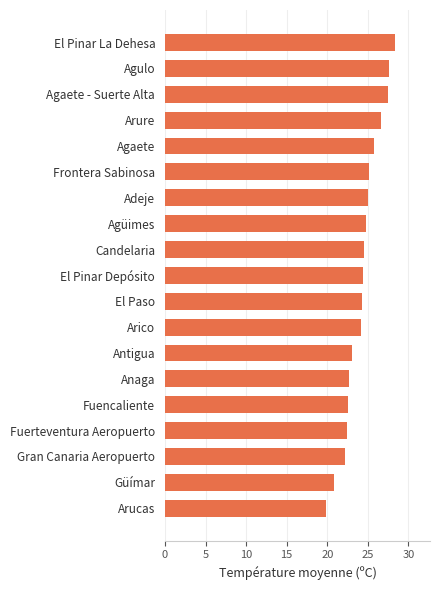

Is it true that the value at El Pinar Depósito is 24.4?

True